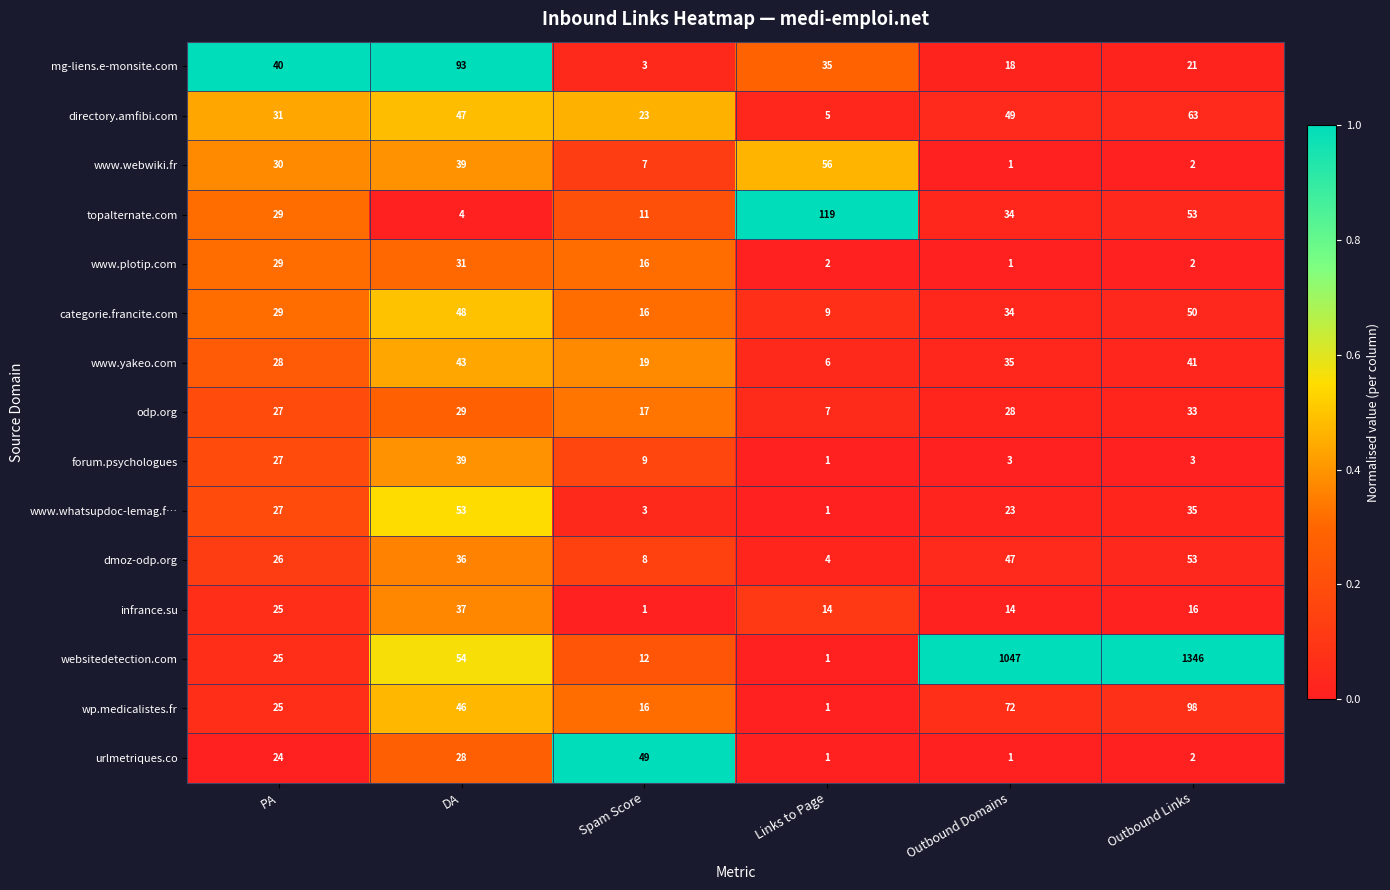

The value of urlmetriques.co at Spam Score is 49. True or false?

True